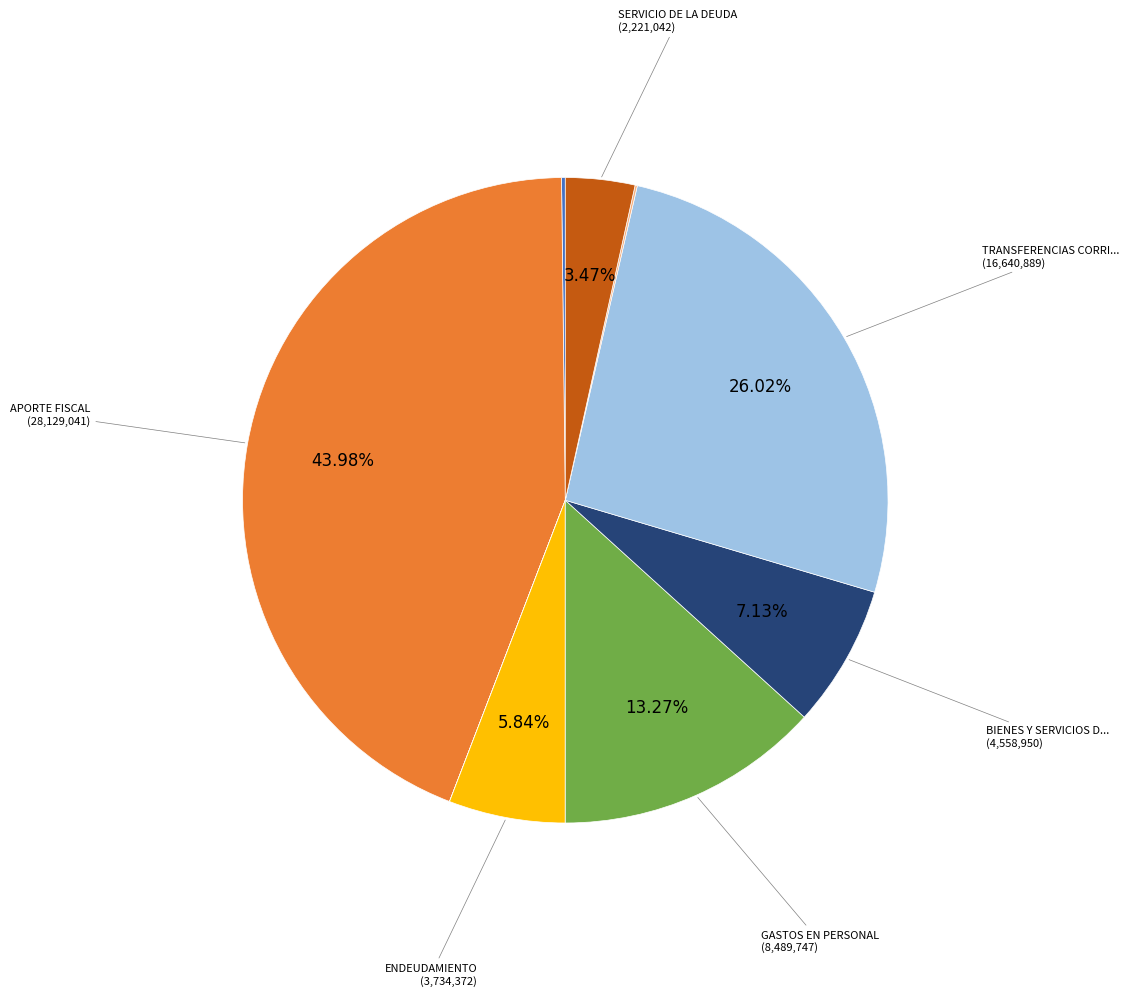

Does any single category account for the majority?

No